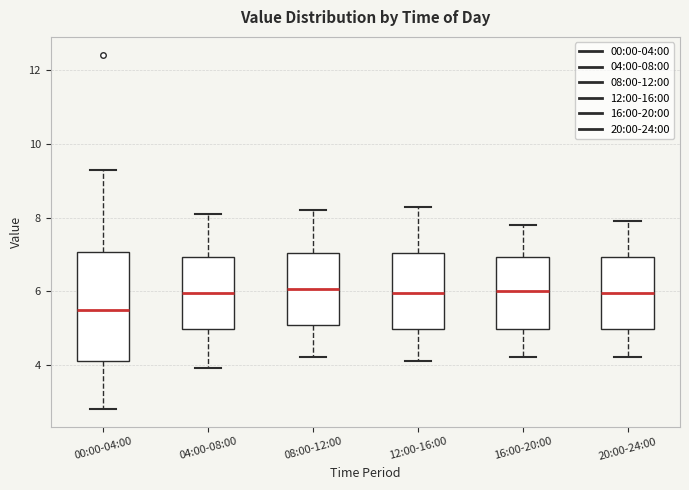

Reading left to right, transcribe this box plot: for each box, give where its median line is, the range the box spans, and where its two whiskers end, as read against the y-axis. The values are not printed on the chart, so give them approximately, as read against the axis.

00:00-04:00: median 5.6, box 4.0 to 7.0, whiskers 2.8 to 9.4
04:00-08:00: median 6.0, box 5.0 to 7.0, whiskers 4.0 to 8.2
08:00-12:00: median 6.0, box 5.0 to 7.0, whiskers 4.2 to 8.2
12:00-16:00: median 6.0, box 5.0 to 7.0, whiskers 4.2 to 8.4
16:00-20:00: median 6.0, box 5.0 to 7.0, whiskers 4.2 to 7.8
20:00-24:00: median 6.0, box 5.0 to 7.0, whiskers 4.2 to 8.0